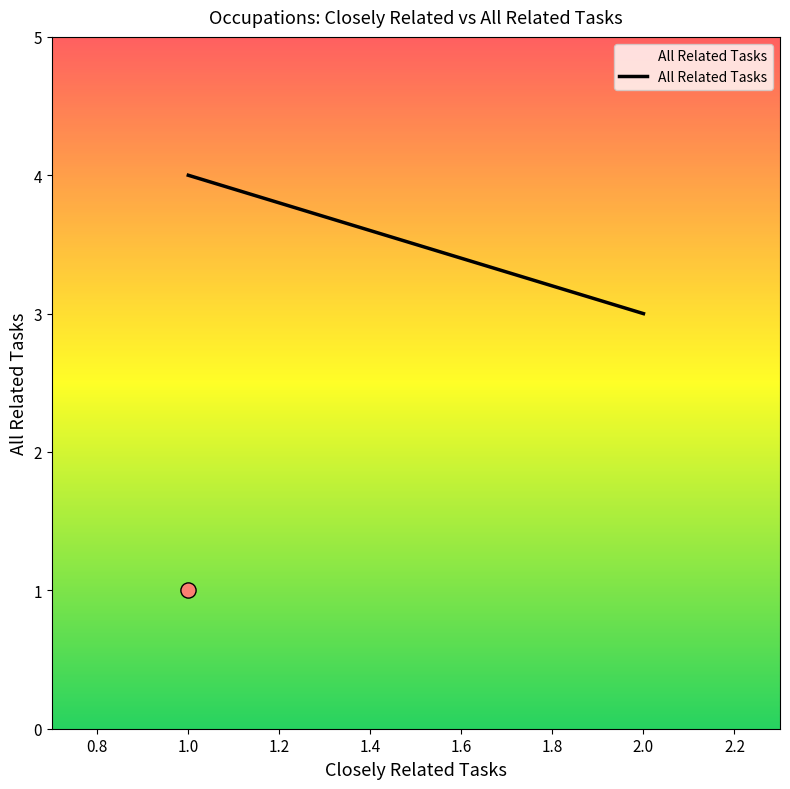

Between 1 and 1, which is larger?

1